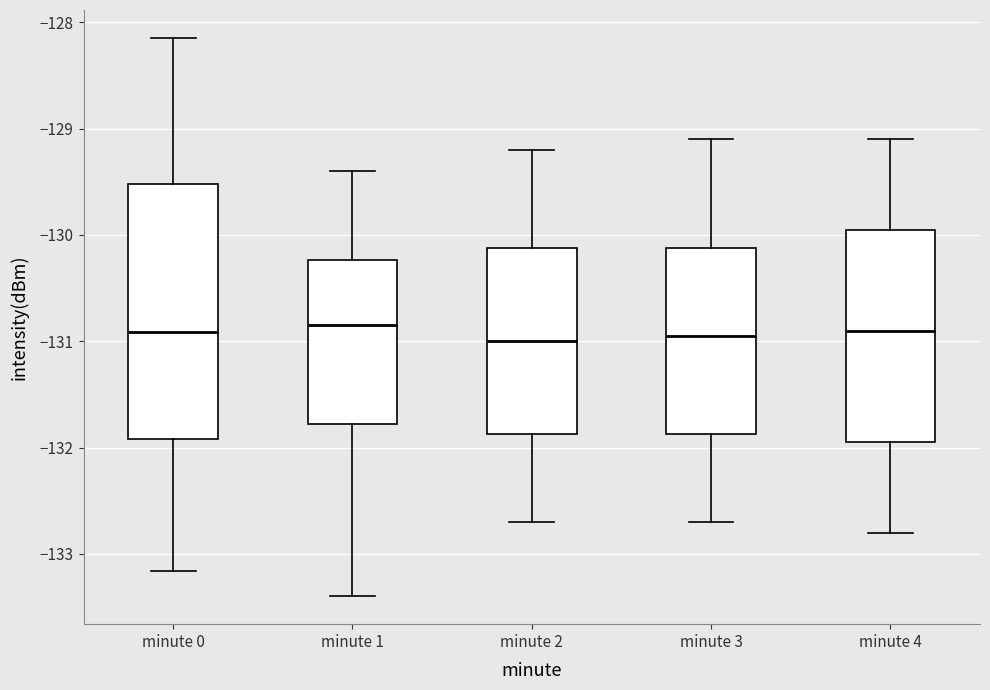

Reading left to right, transcribe this box plot: for each box, give where its median line is, the range the box spans, and where its two whiskers end, as read against the y-axis. The values are not printed on the chart, so give them approximately, as read against the axis.

minute 0: median -130.9, box -131.9 to -129.5, whiskers -133.2 to -128.1
minute 1: median -130.8, box -131.8 to -130.2, whiskers -133.4 to -129.4
minute 2: median -131.0, box -131.9 to -130.1, whiskers -132.7 to -129.2
minute 3: median -130.9, box -131.9 to -130.1, whiskers -132.7 to -129.1
minute 4: median -130.9, box -131.9 to -129.9, whiskers -132.8 to -129.1